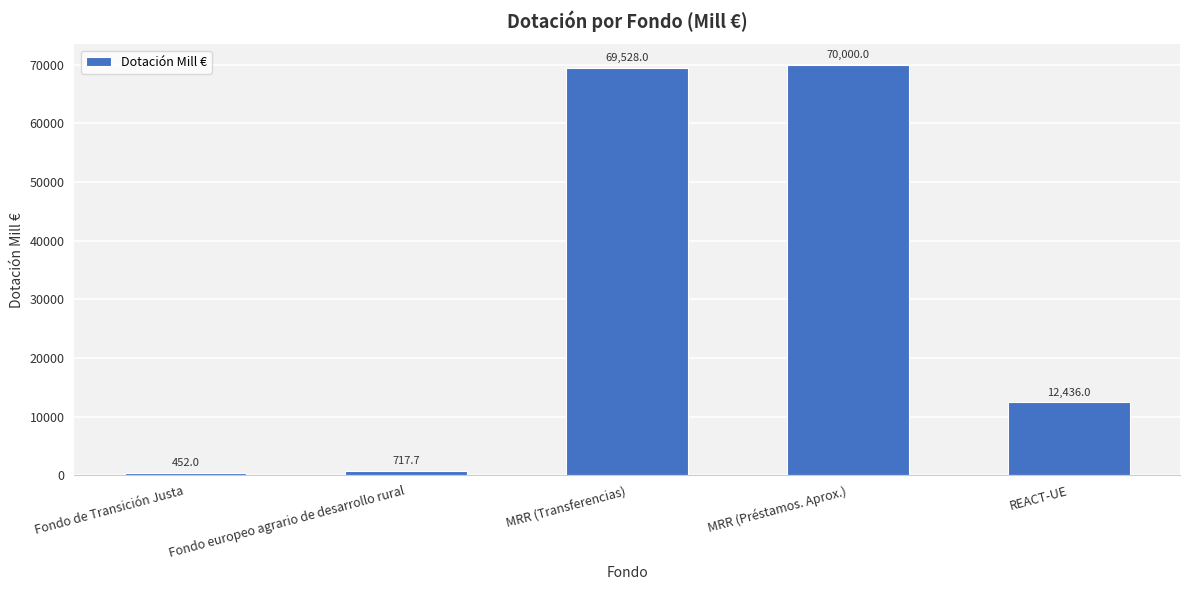

How many bars are there in total?

5